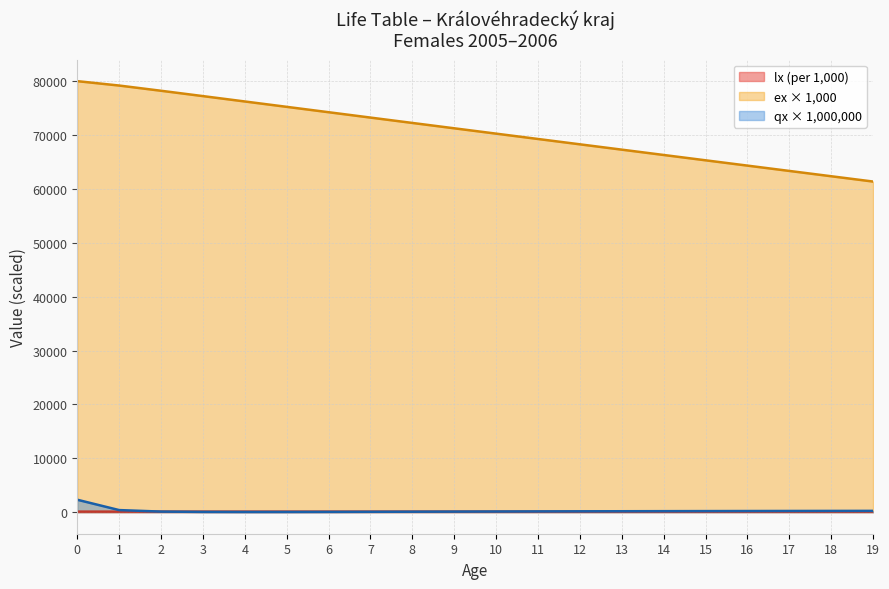

What is the spread (max minus min) of values at 8?

72162.3